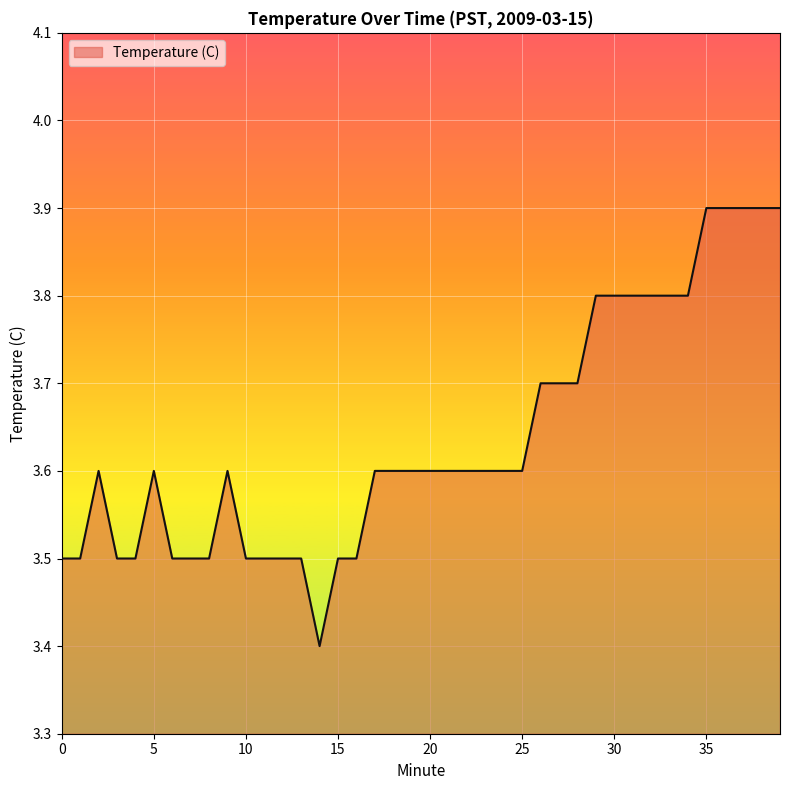

What is the difference between the maximum and minimum values?

0.5